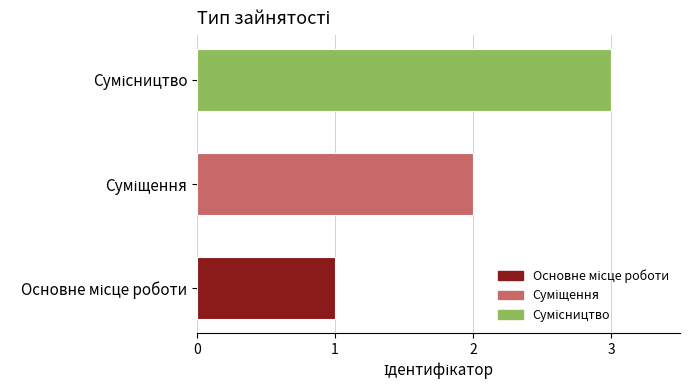

Is it true that the value at Основне місце роботи is 1?

True